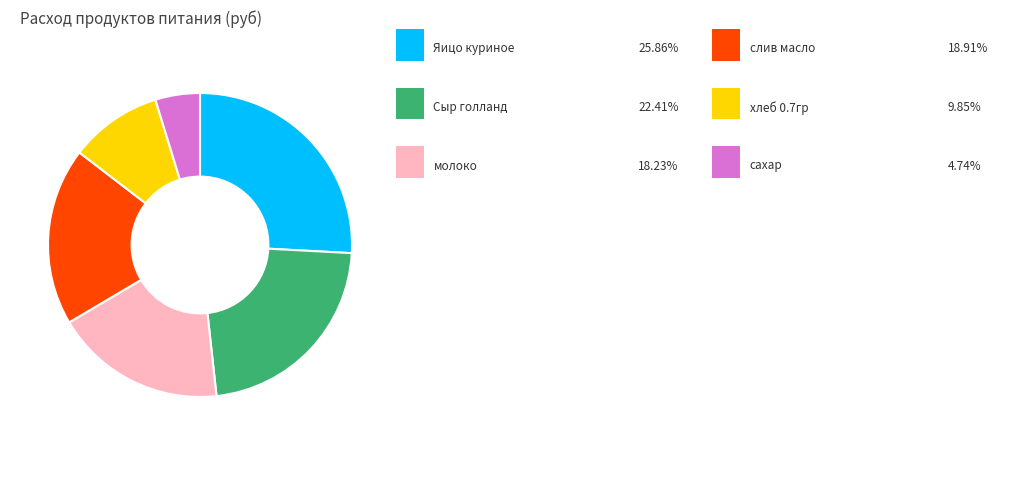

Is there a majority slice in this chart?

No